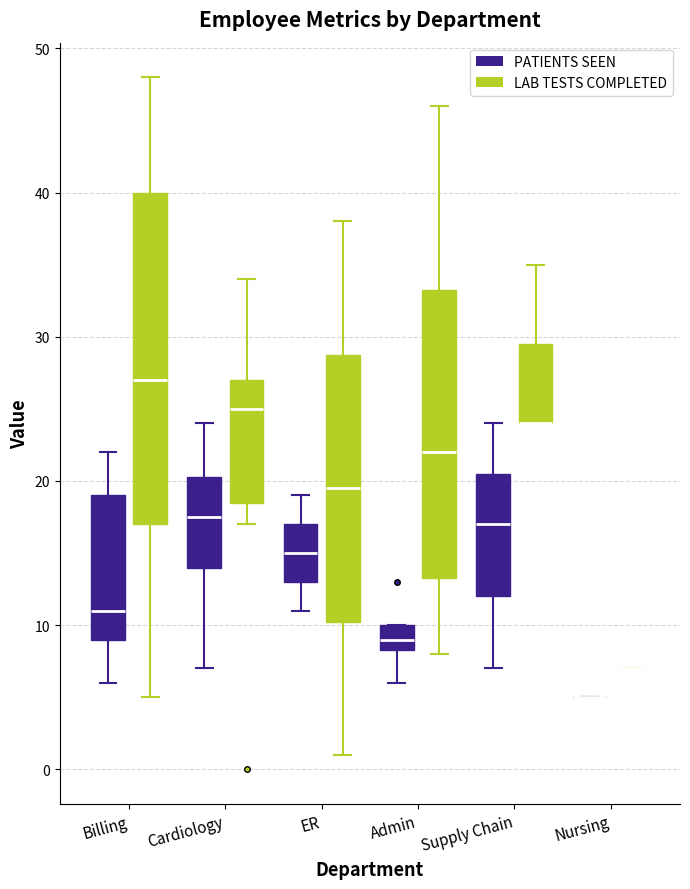

Reading left to right, transcribe this box plot: for each box, give where its median line is, the range the box spans, and where its two whiskers end, as read against the y-axis. The values are not printed on the chart, so give them approximately, as read against the axis.

Billing (PATIENTS SEEN): median 11, box 9 to 19, whiskers 6 to 22
Billing (LAB TESTS COMPLETED): median 27, box 17 to 40, whiskers 5 to 48
Cardiology (PATIENTS SEEN): median 18, box 14 to 20, whiskers 7 to 24
Cardiology (LAB TESTS COMPLETED): median 25, box 19 to 27, whiskers 17 to 34
ER (PATIENTS SEEN): median 15, box 13 to 17, whiskers 11 to 19
ER (LAB TESTS COMPLETED): median 20, box 10 to 29, whiskers 1 to 38
Admin (PATIENTS SEEN): median 9, box 8 to 10, whiskers 6 to 10
Admin (LAB TESTS COMPLETED): median 22, box 13 to 33, whiskers 8 to 46
Supply Chain (PATIENTS SEEN): median 17, box 12 to 21, whiskers 7 to 24
Supply Chain (LAB TESTS COMPLETED): median 24 (drawn on the box's lower edge), box 24 to 30, whiskers 24 to 35
Nursing (PATIENTS SEEN): box collapsed to a line at 5, whiskers 5 to 5
Nursing (LAB TESTS COMPLETED): box collapsed to a line at 7, whiskers 7 to 7